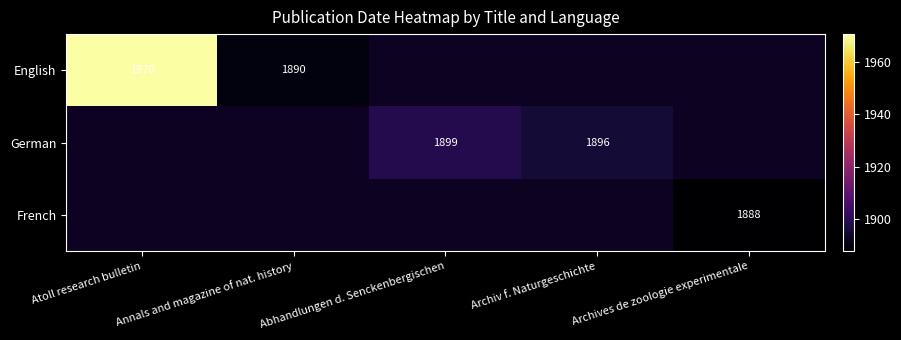

What is the minimum value shown in the chart?

1888.0